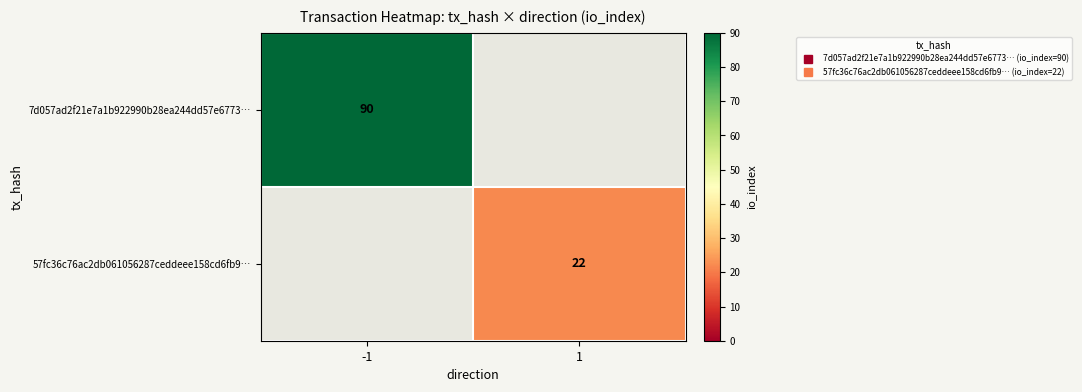

How many data points in 7d057ad2f21e7a1b922990b28ea244dd57e6773… are less than 90?

1